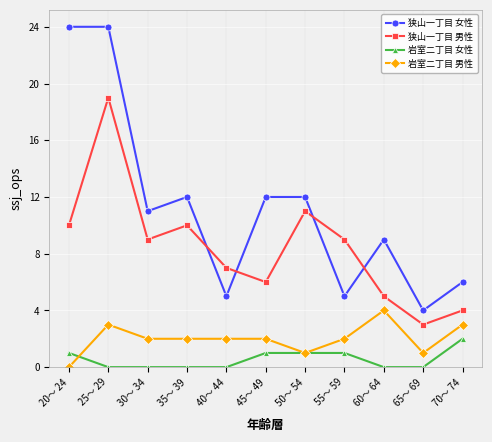

What is the total value across all series at 35～ 39?

24